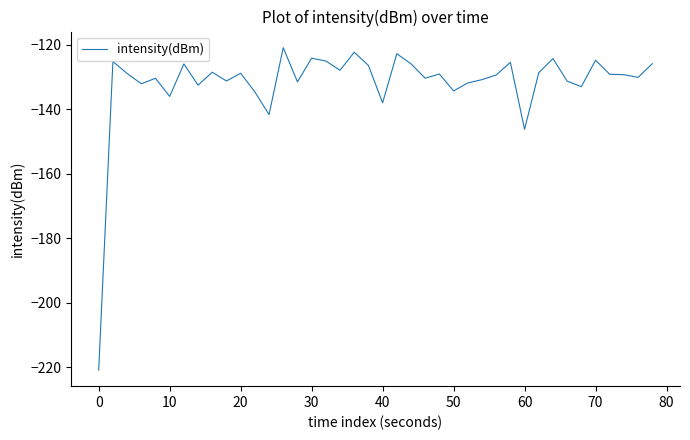

What is the smallest value displayed?

-220.9